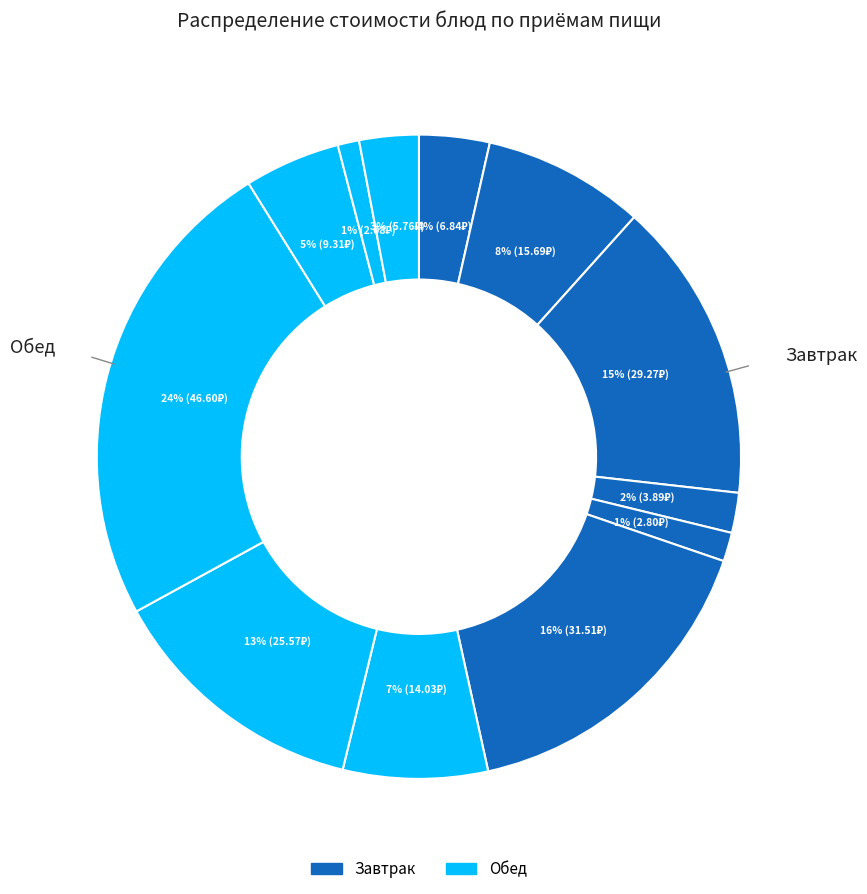

Is there a majority slice in this chart?

No